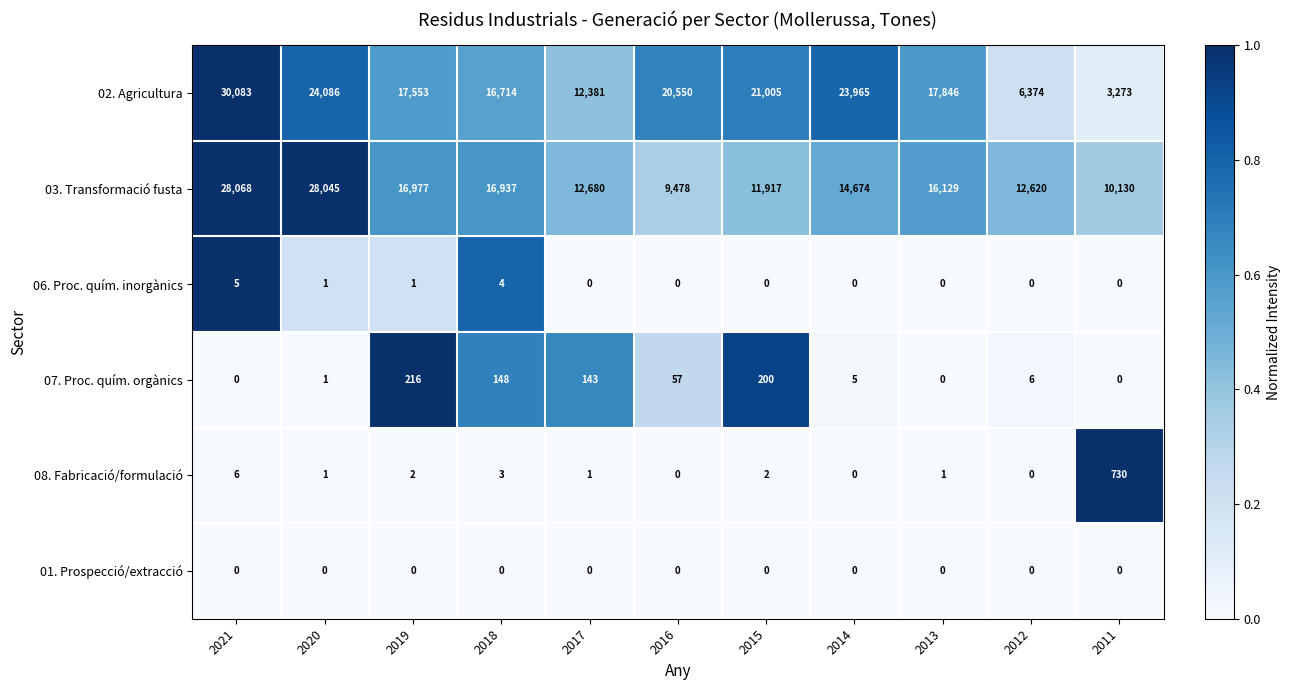

At which category is the sum across all series the highest?

2021